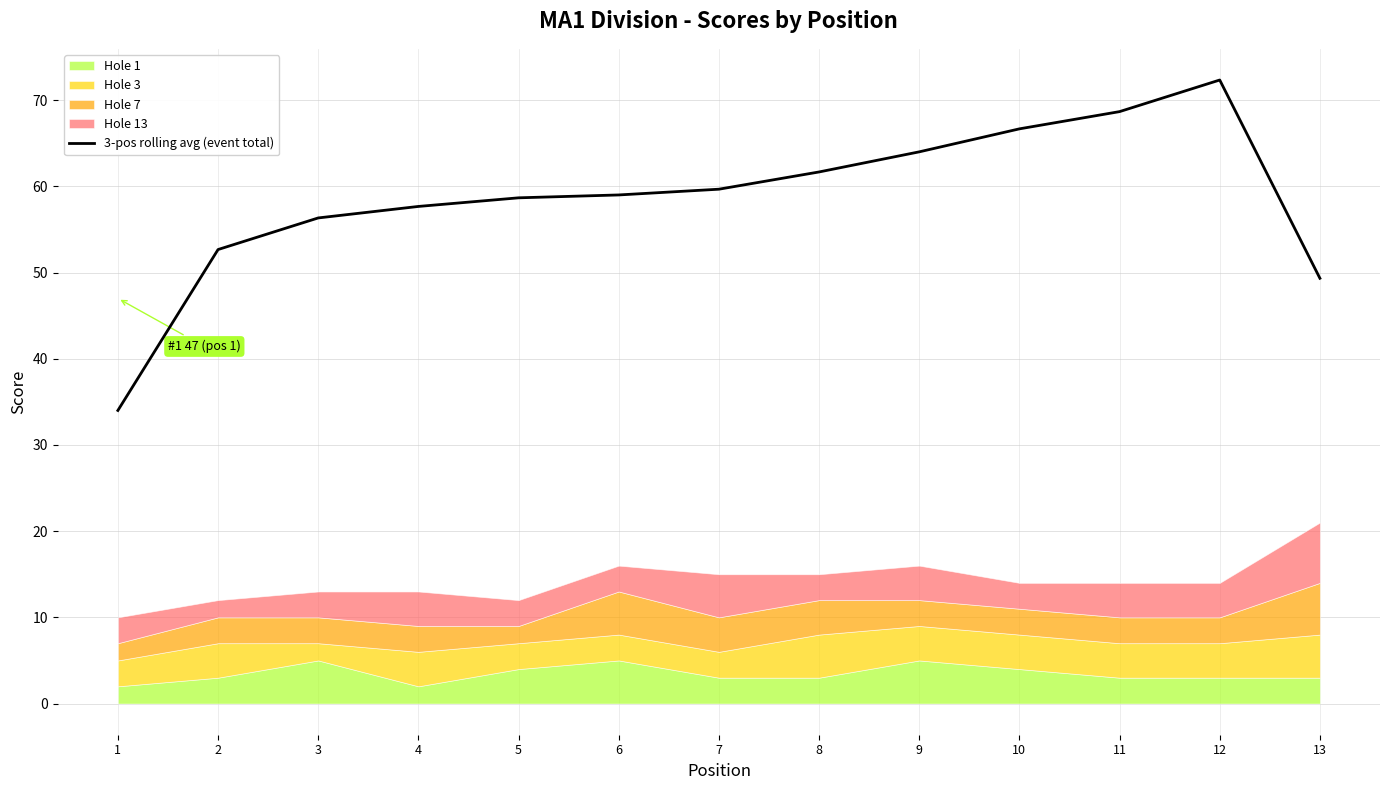

How many lines are shown in the chart?

1